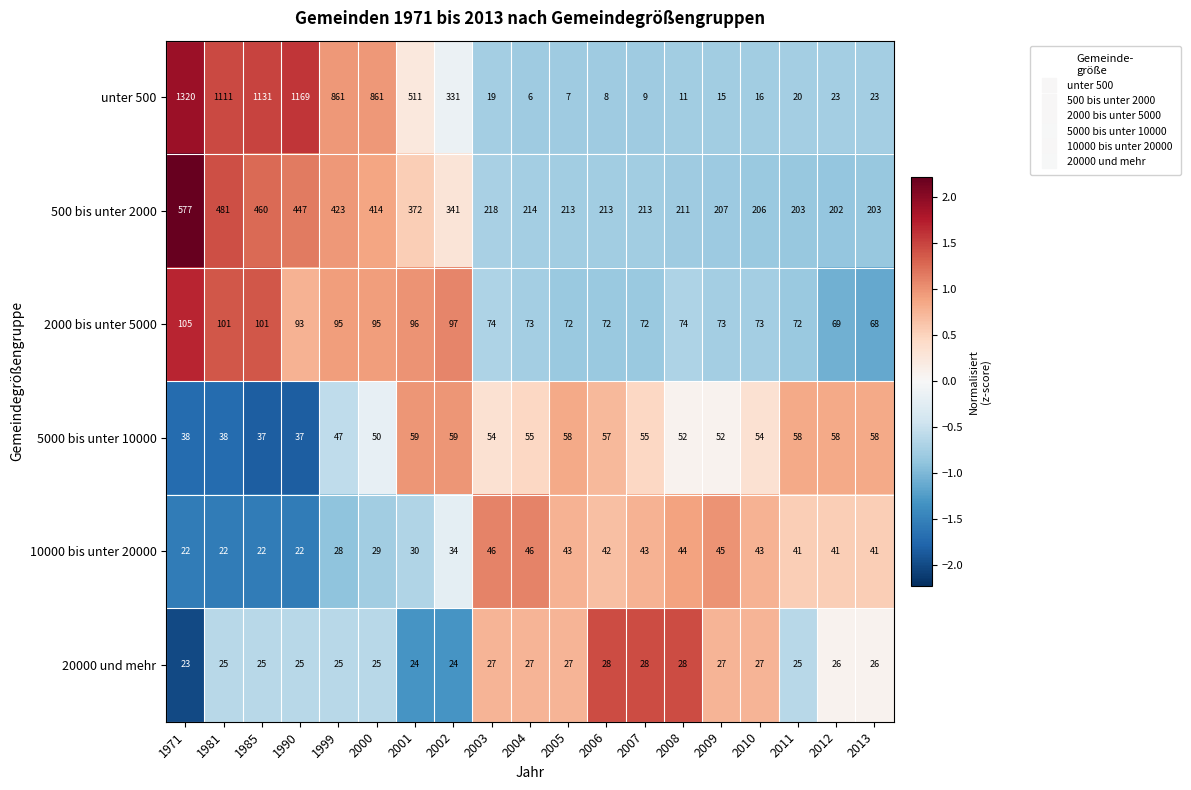

What is the total value across all series at 2001?

1092